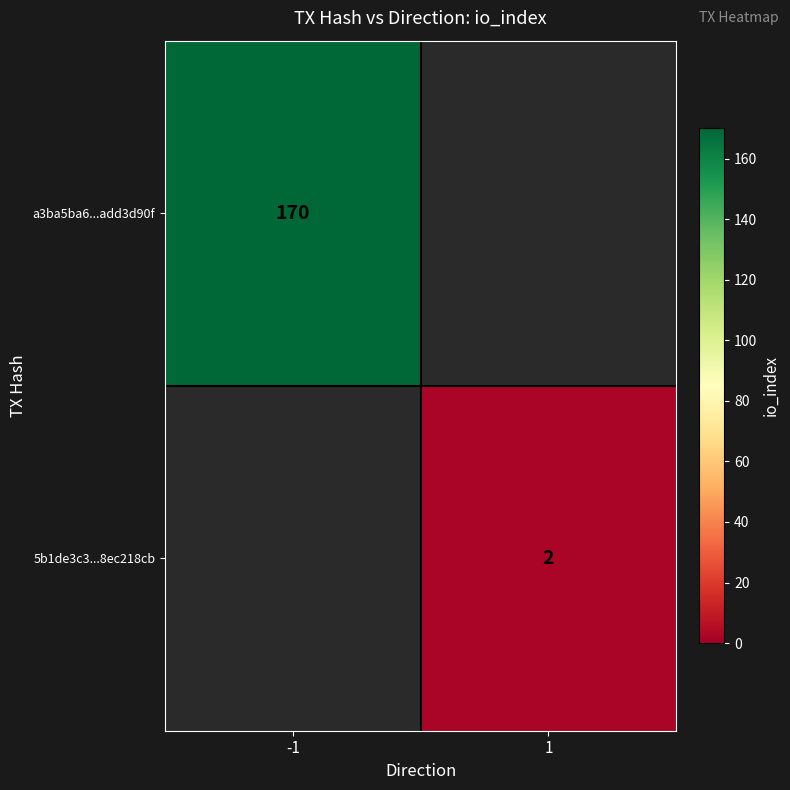

The a3ba5ba6...add3d90f series shows 92.8 at -1. True or false?

False